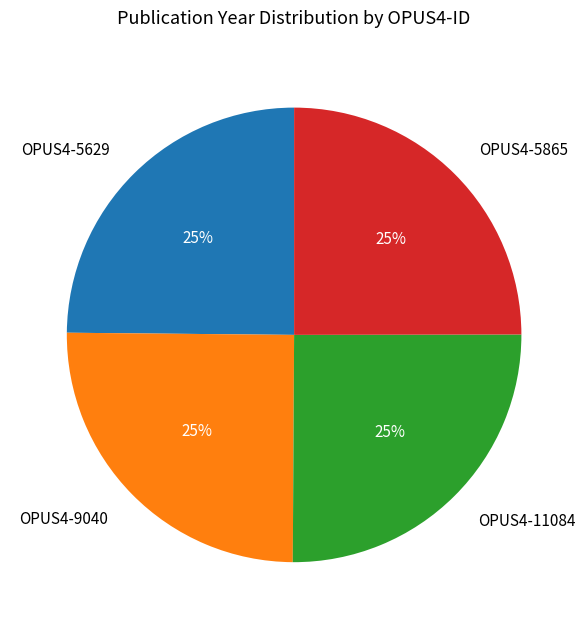

True or false: OPUS4-5629 accounts for 30% of the total.

False